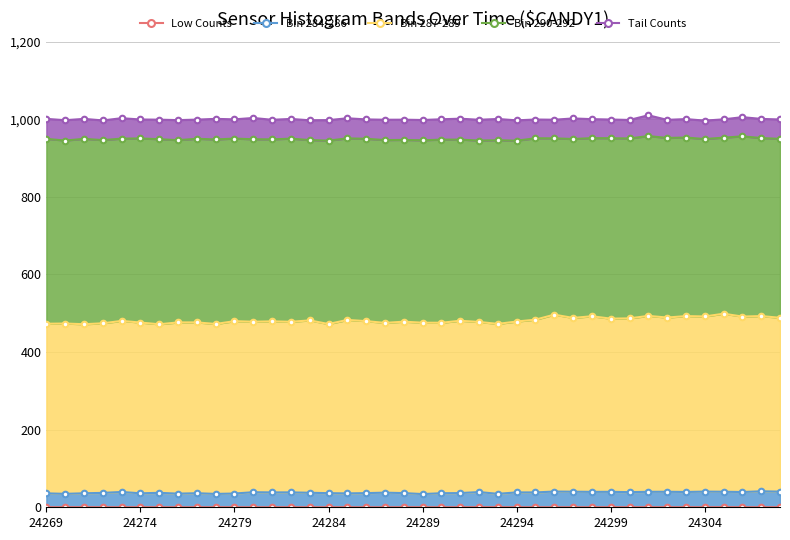

What is the approximate value of Bin 290-292 at 36?

952.6